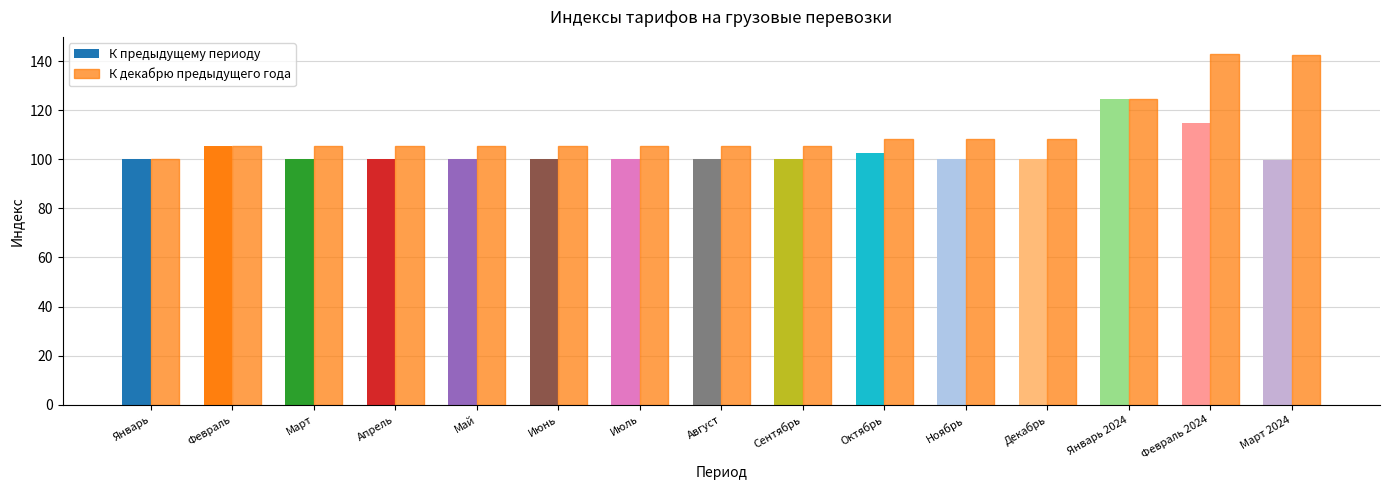

List the series in order of their overall mean, highest first.

К декабрю предыдущего года, К предыдущему периоду